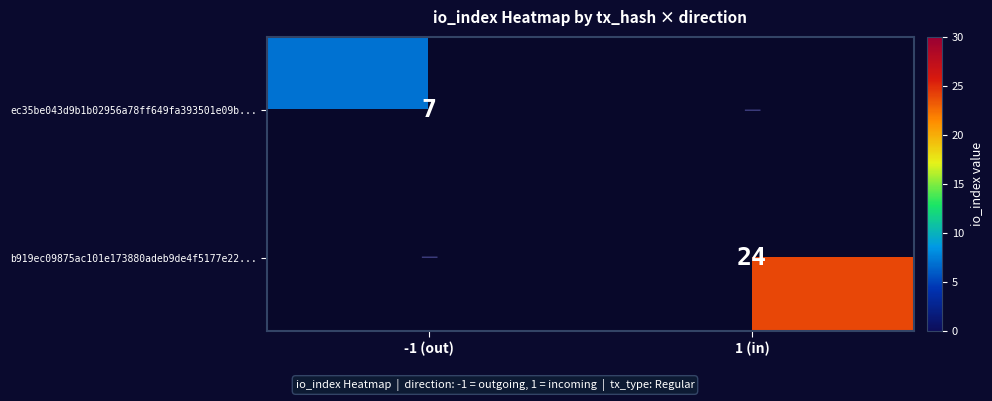

True or false: ec35be043d9b1b02956a78ff649fa393501e09b... has a value of 12 at -1 (out).

False